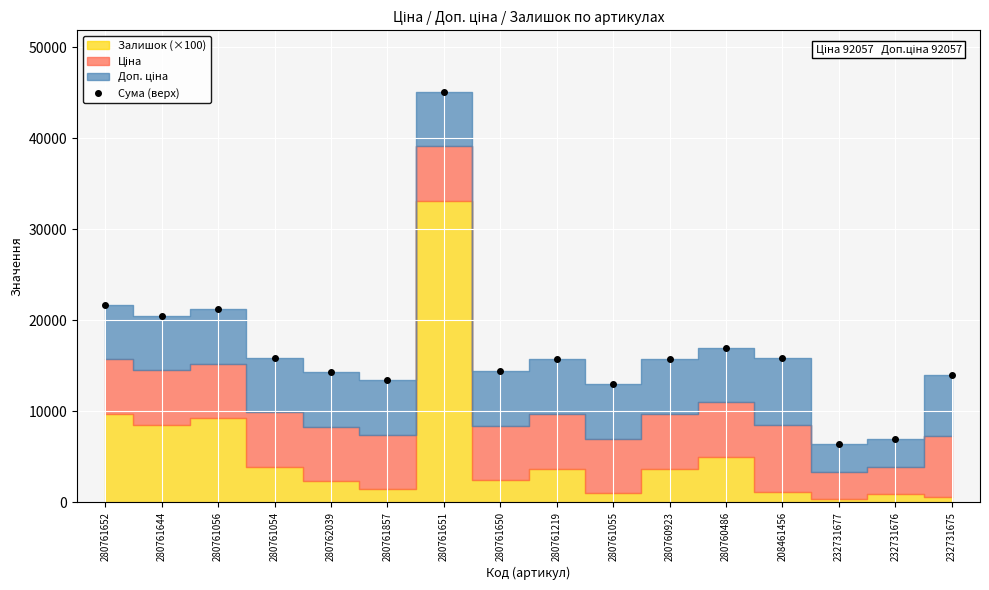

Which label corresponds to the largest value in the chart?

280761651